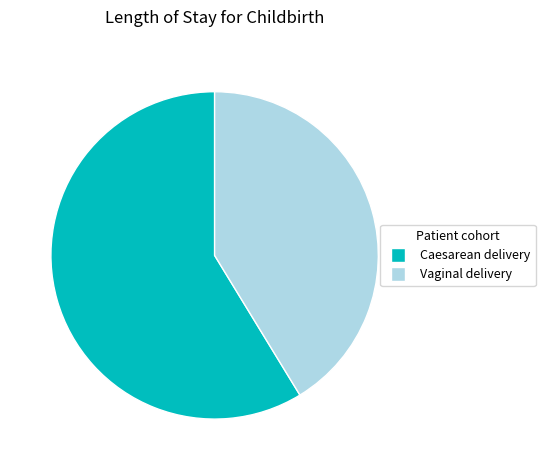

Is there any slice that represents more than half of the pie?

Yes